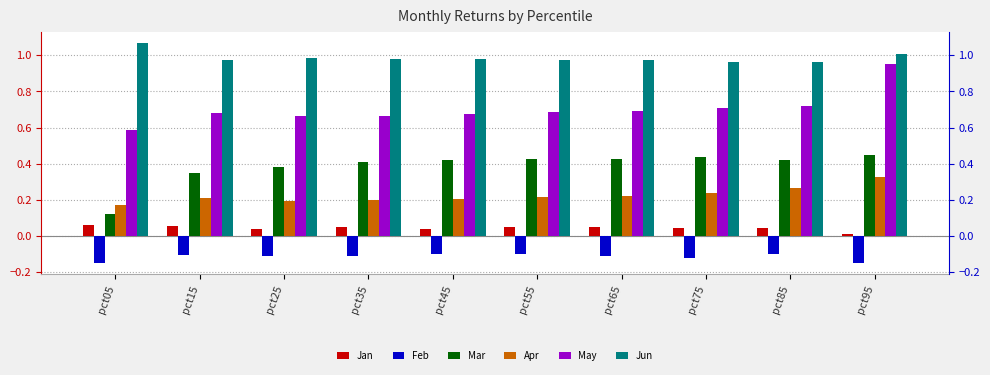

Where is Jun nearest to the value 1?

pct95